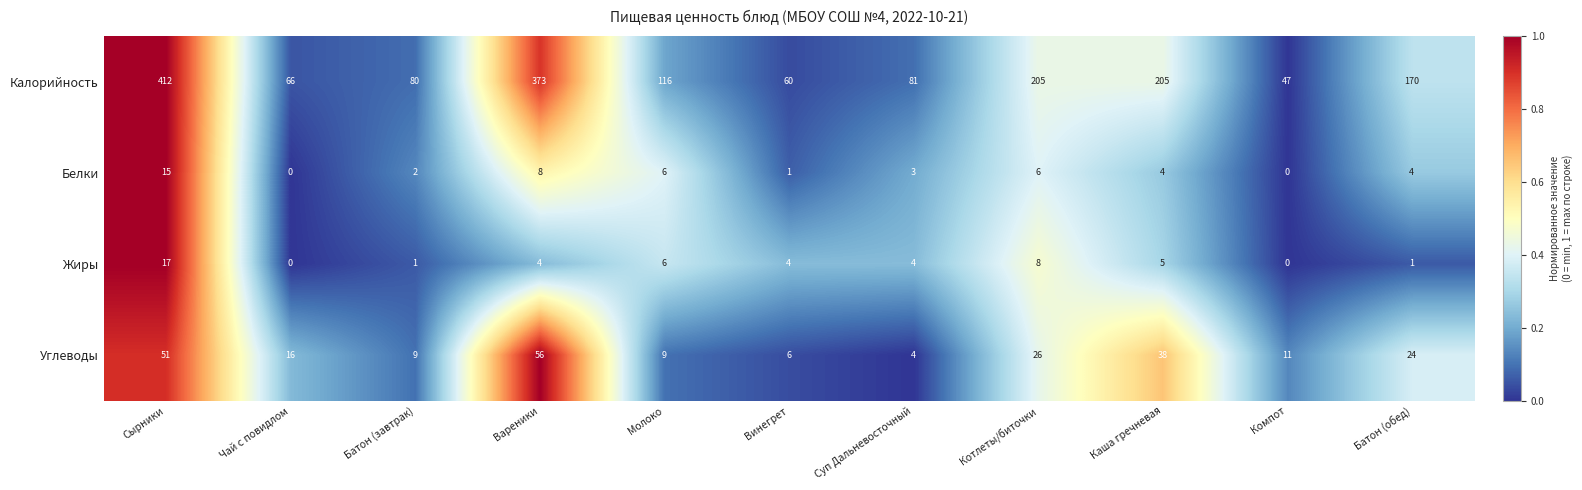

Is it true that Жиры equals 1 at Батон (обед)?

True